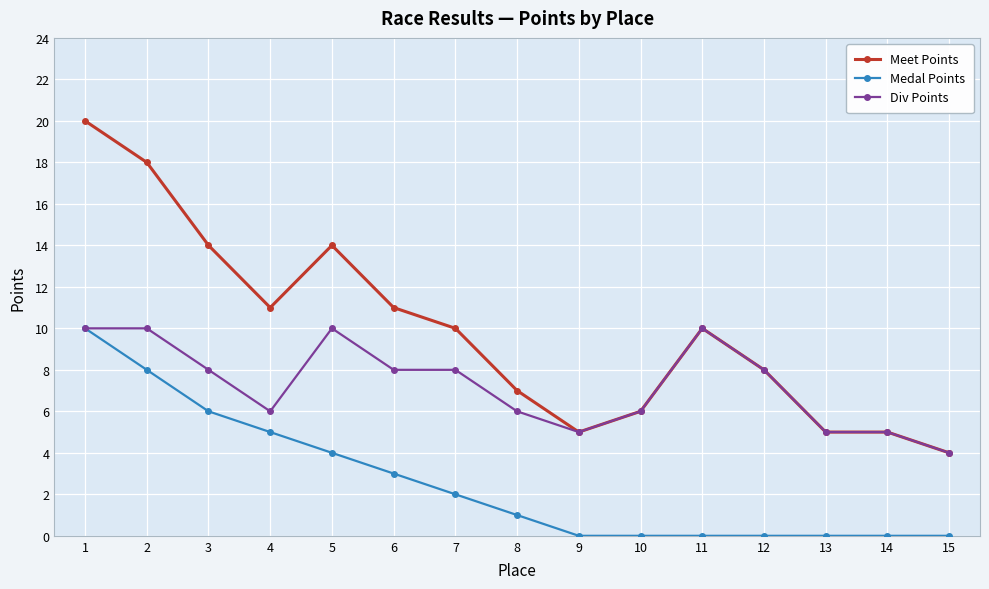

List the series in order of their overall mean, lowest first.

Medal Points, Div Points, Meet Points